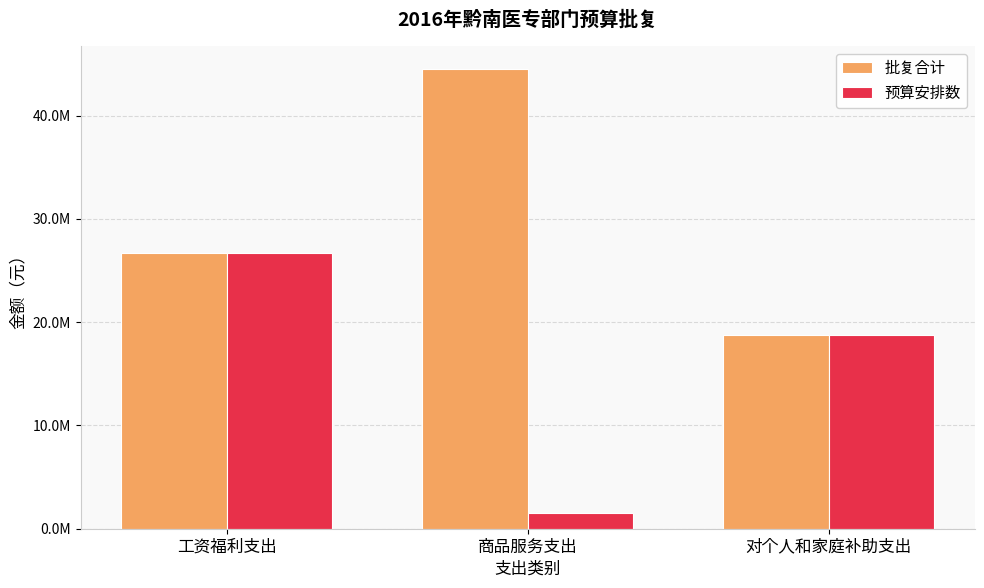

What are all the series names shown in the legend?

批复合计, 预算安排数